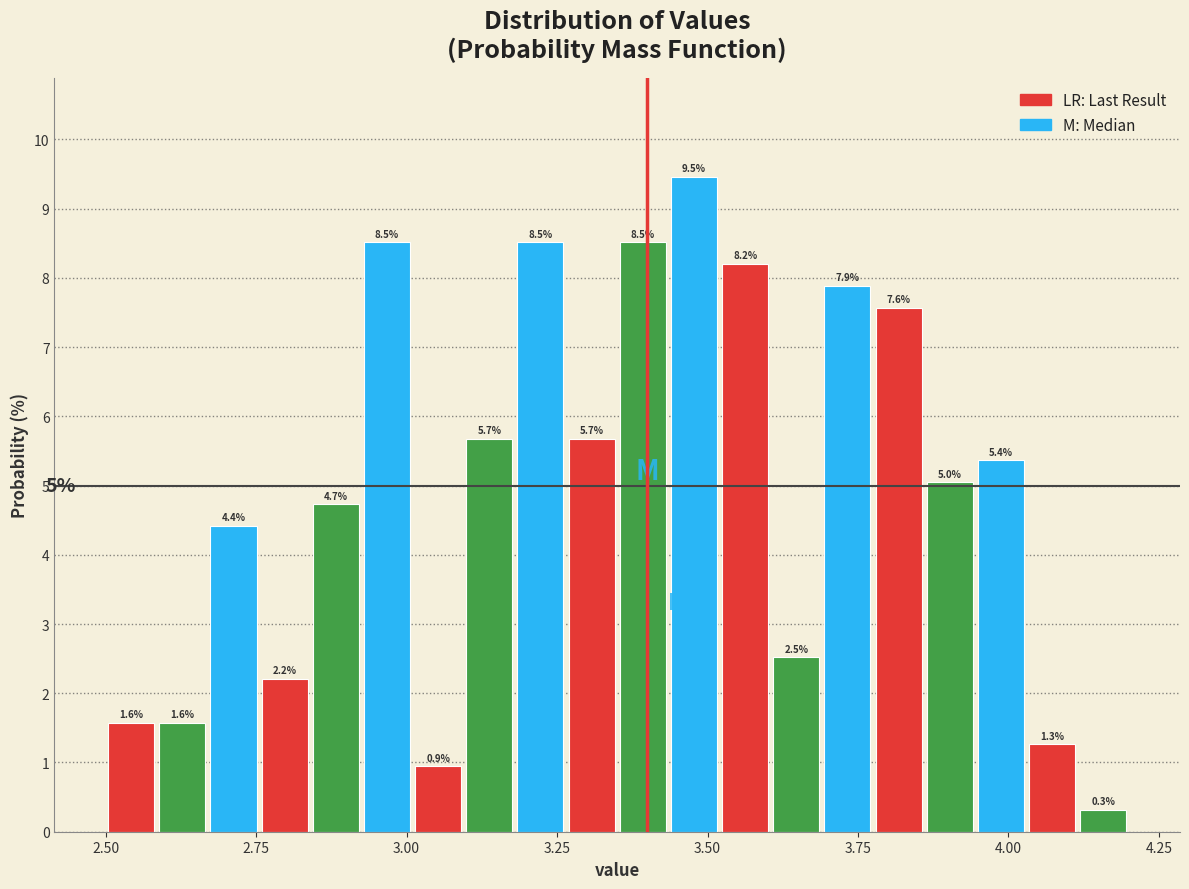

Read against the x-axis, roughly where is the centre of the tallest bar?

3.50